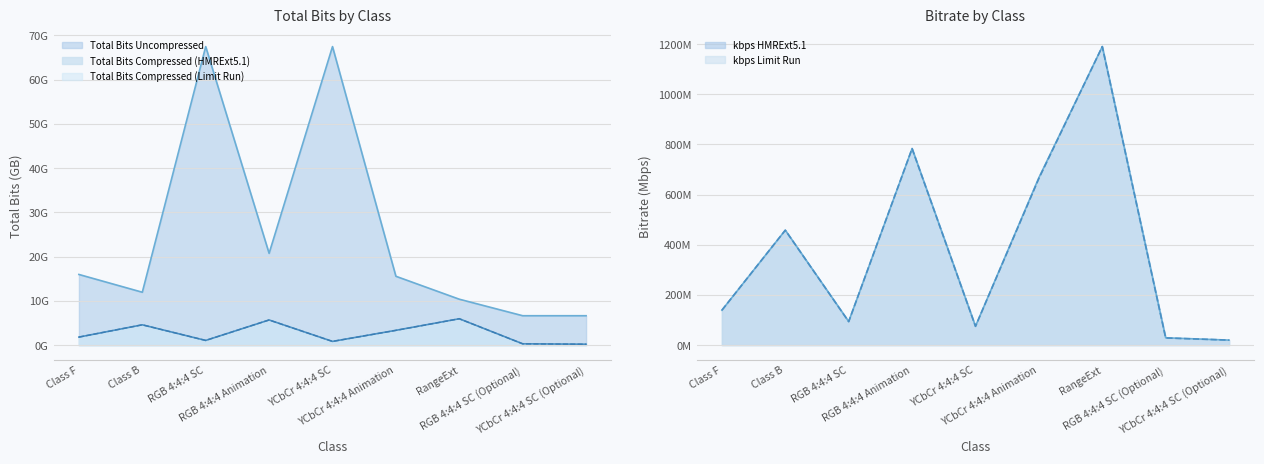

True or false: Total Bits Compressed (Limit Run) and Total Bits Compressed (HMRExt5.1) cross at least once.

False